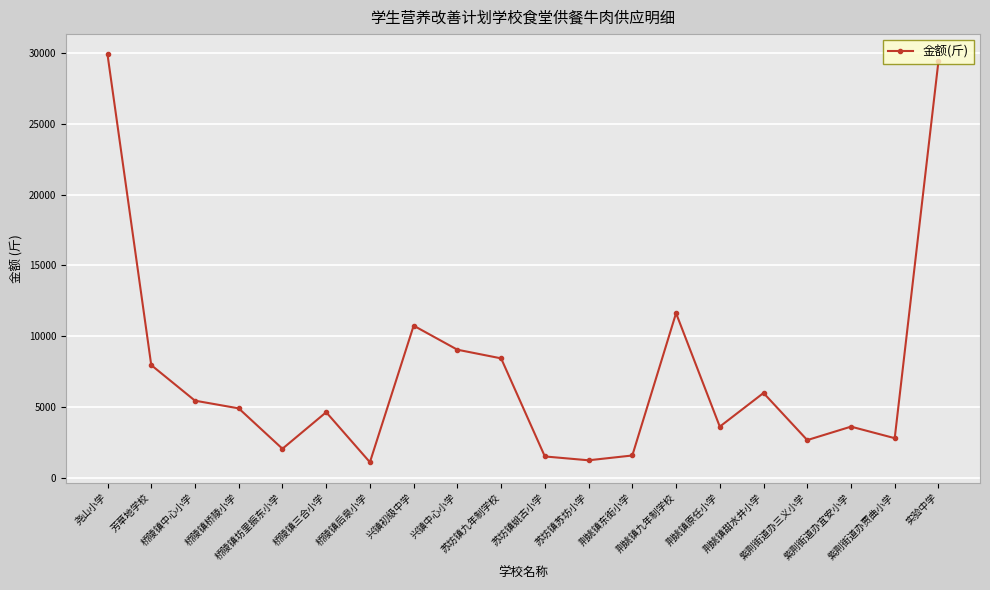

How many points are higher than both their immediate neighbors (excluding endpoints)?

5